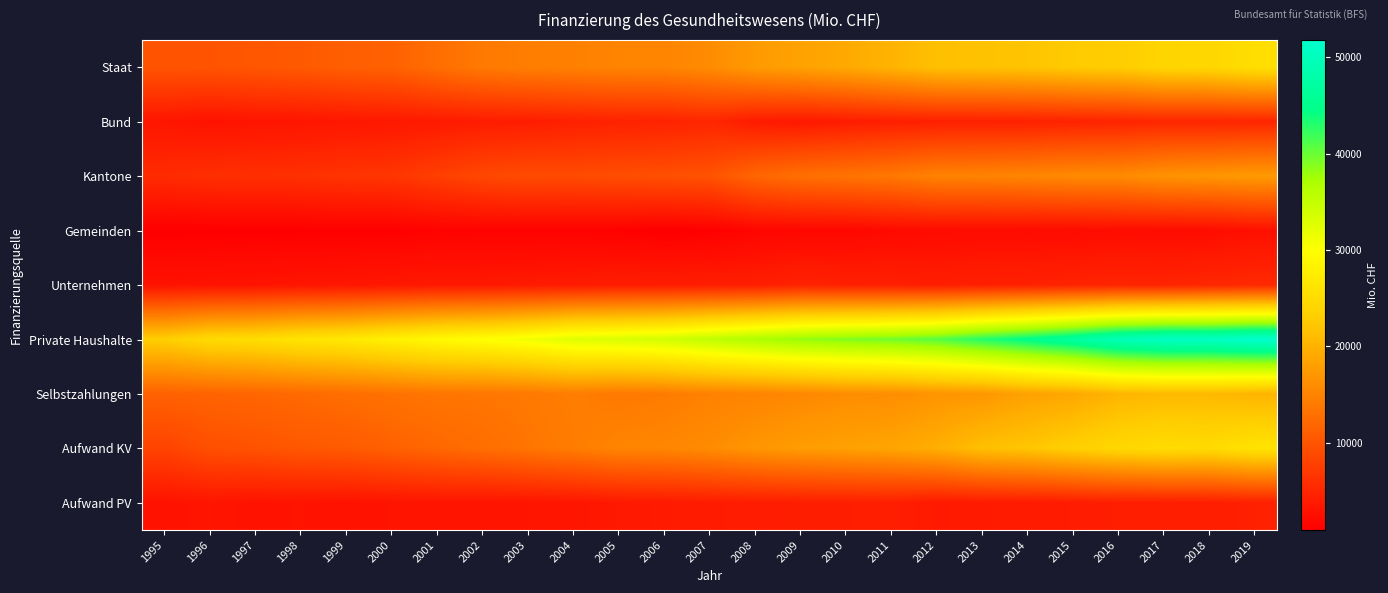

At which category is the sum across all series the highest?

2019